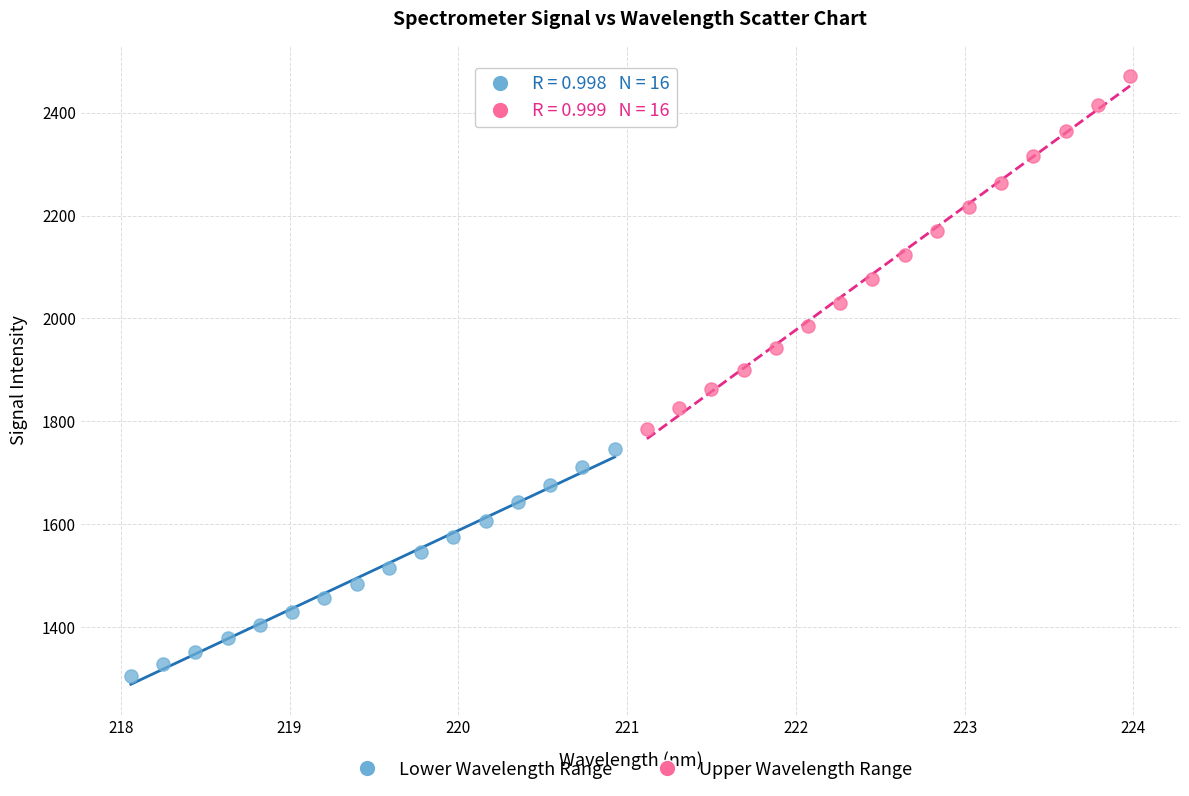

Which series has the widest spread of Y values?

Upper Wavelength Range